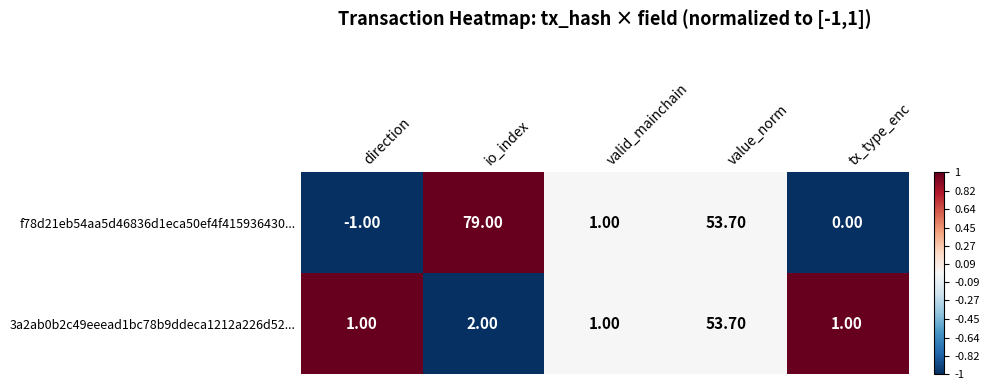

Which series has the widest spread of values?

f78d21eb54aa5d46836d1eca50ef4f415936430...